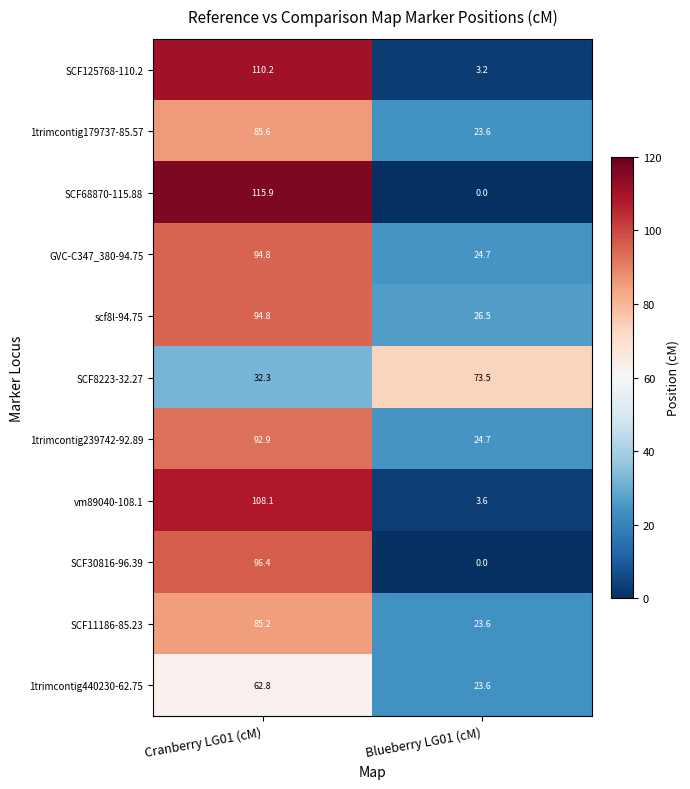

At which label does GVC-C347_380-94.75 reach its minimum?

Blueberry LG01 (cM)